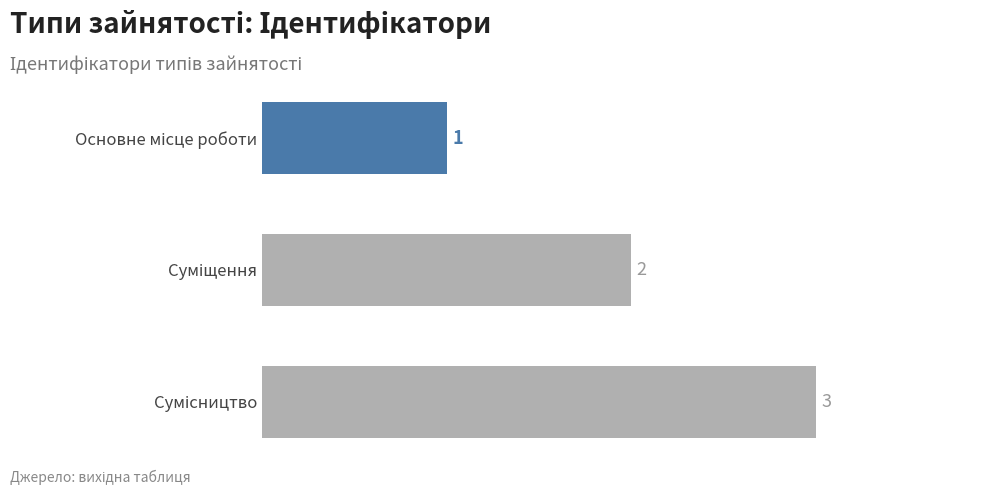

What is the value of the 1st bar from the top?

1